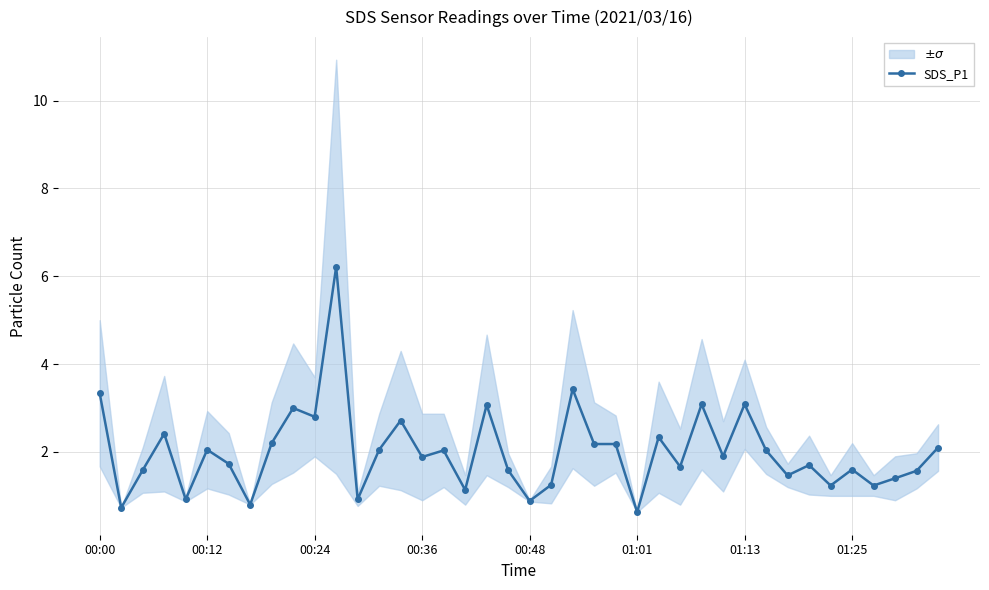

True or false: SDS_P1 has more than 1 points higher than both neighbors.

True